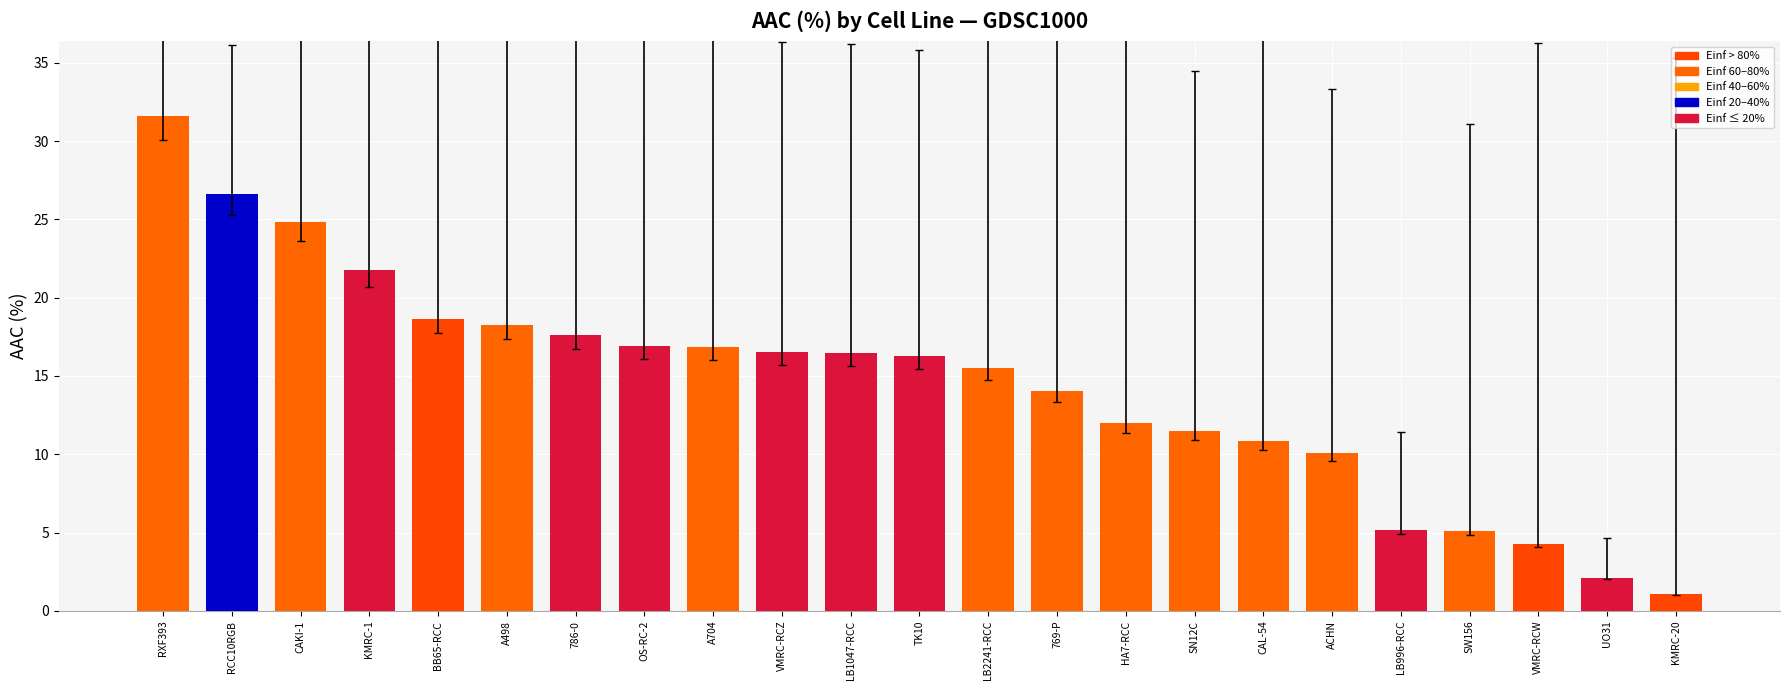

True or false: the data shows 11.5 at SN12C.

True